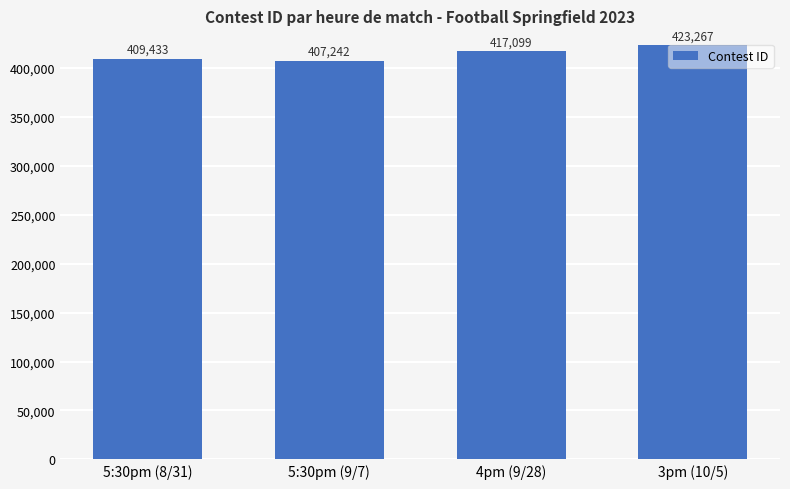

Read the value at 5:30pm (8/31).

409433